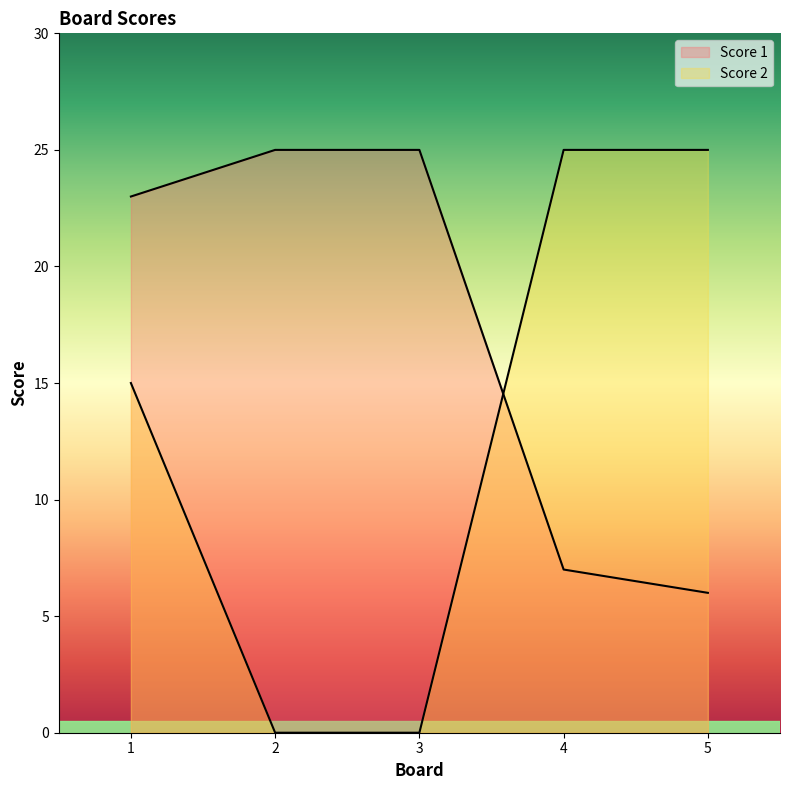

Rank the series by their maximum value, from lowest to highest.

Score 1, Score 2